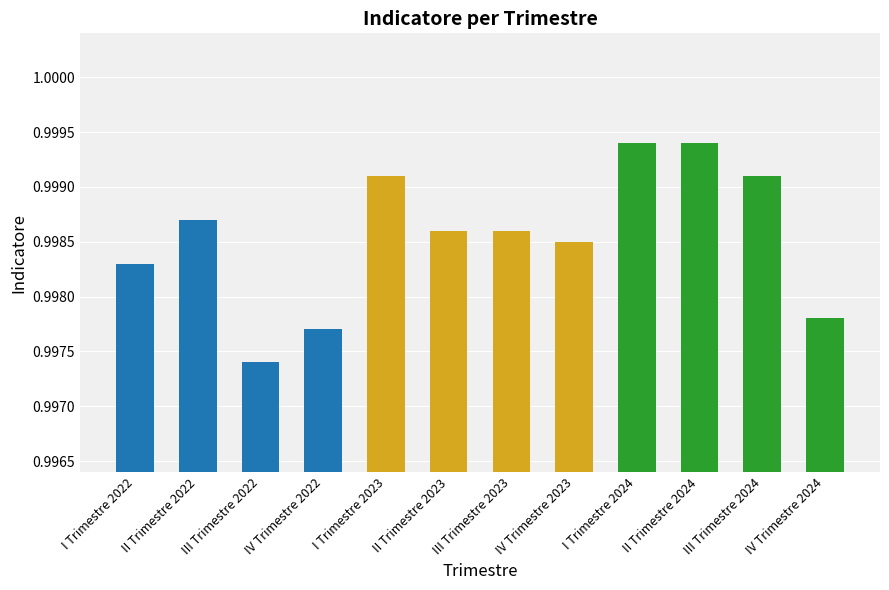

The value at II Trimestre 2022 is 1.7. True or false?

False